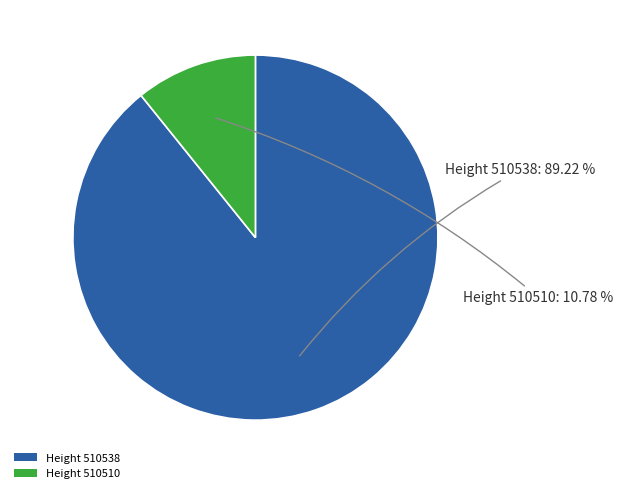

How many segments does this pie chart have?

2